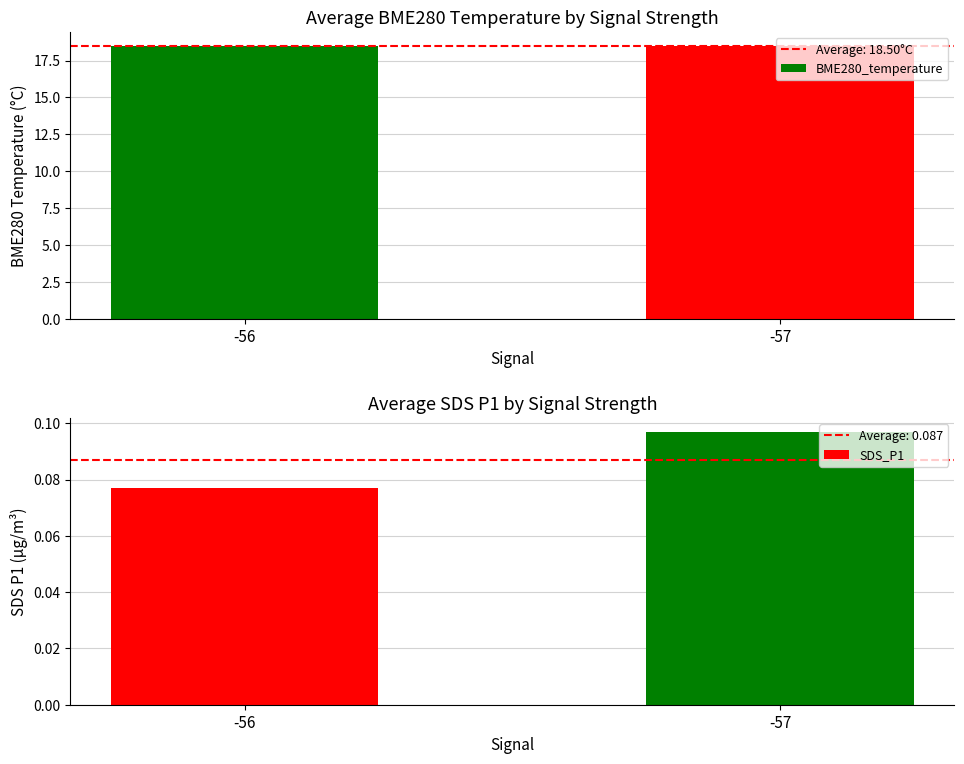

List the series in order of their peak value, lowest first.

SDS_P1, BME280_temperature